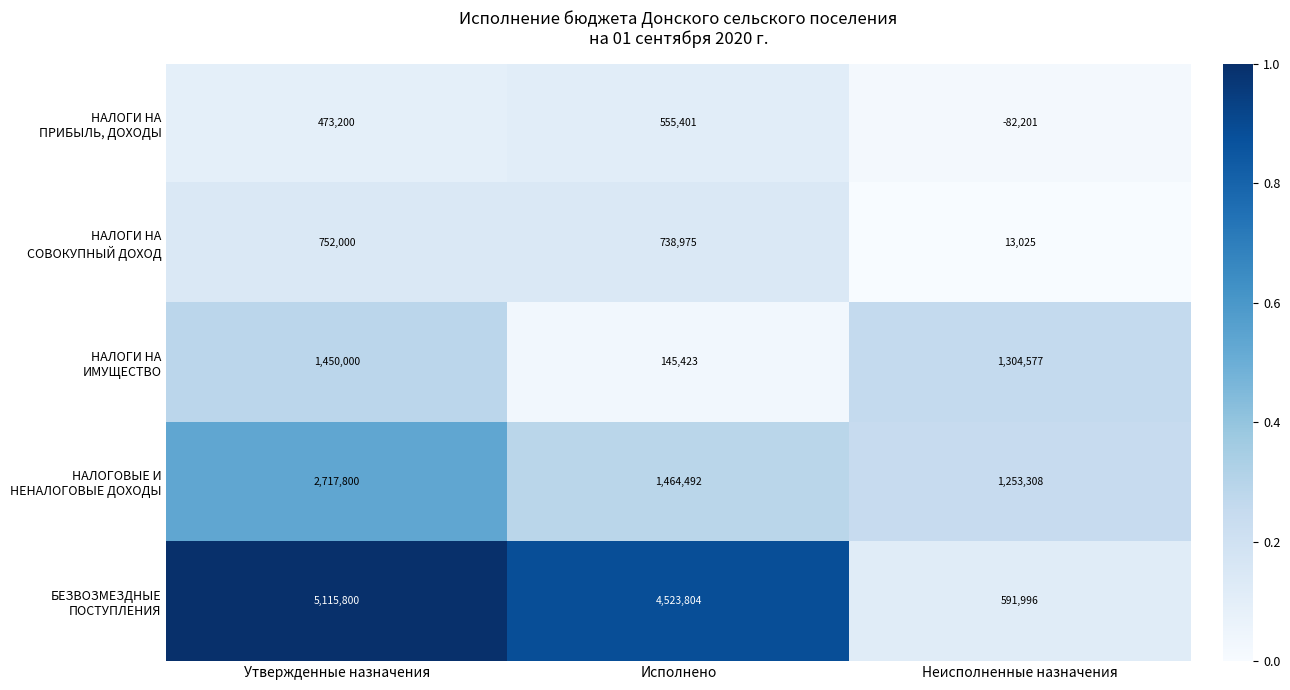

What is the greatest value displayed?

5115800